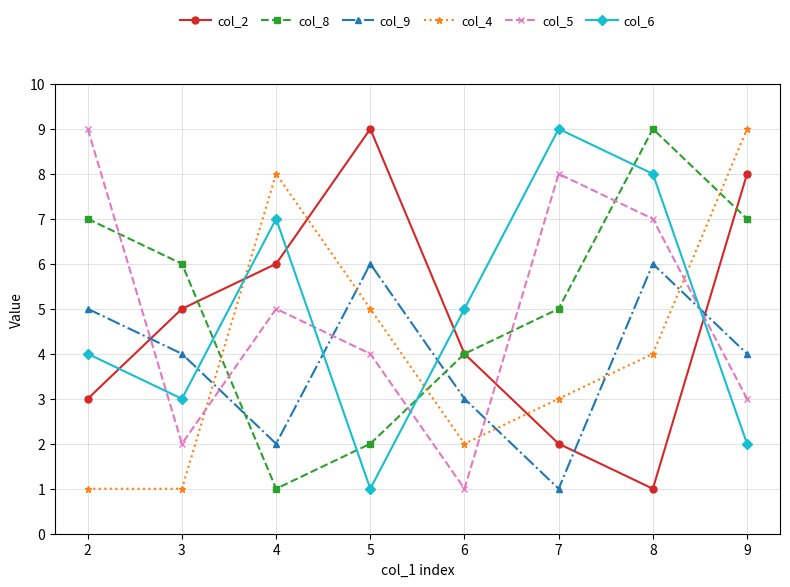

How many values in the col_2 series are below 5?

4